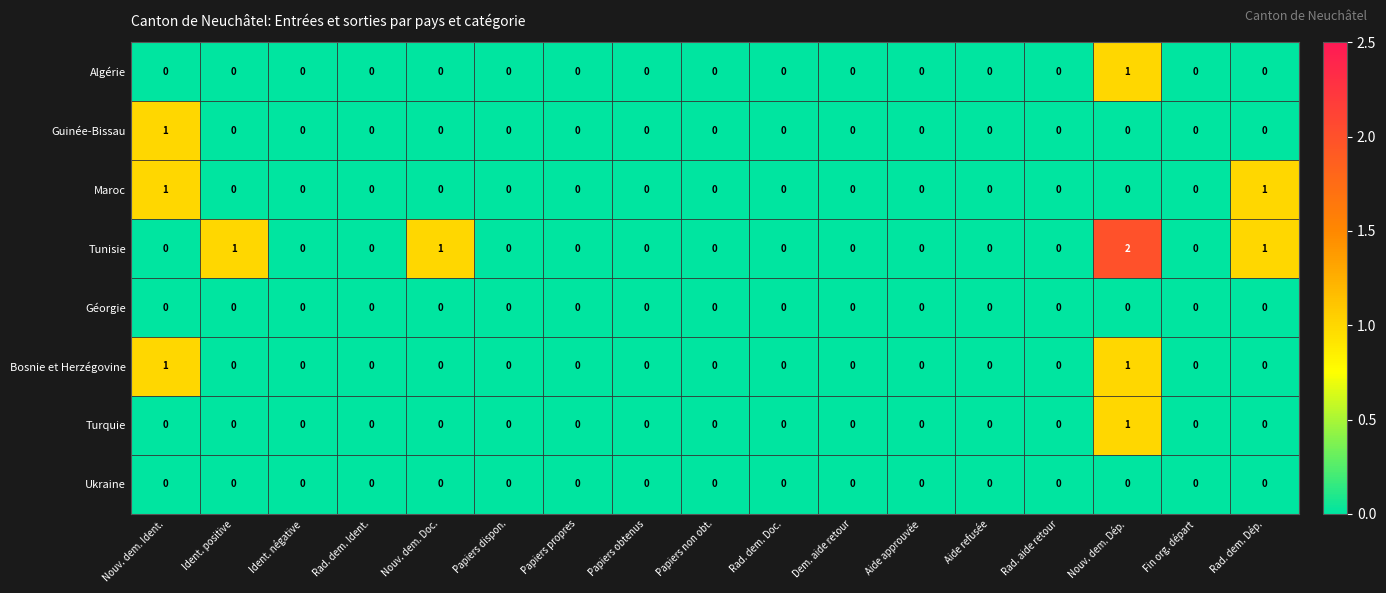

Which series has the largest range (max minus min)?

Tunisie